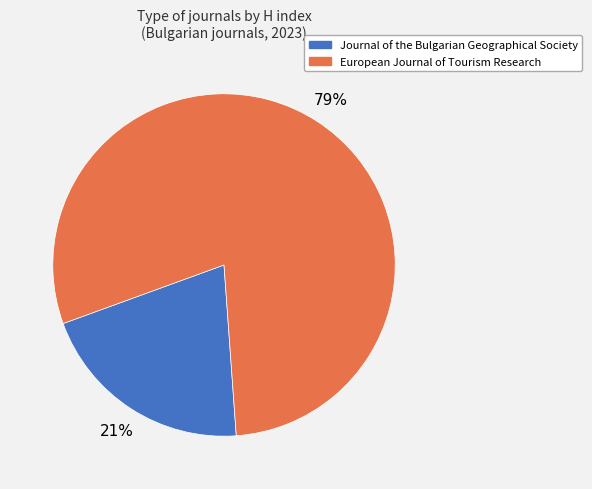

To the nearest percent, what is the average slice percentage?

50%